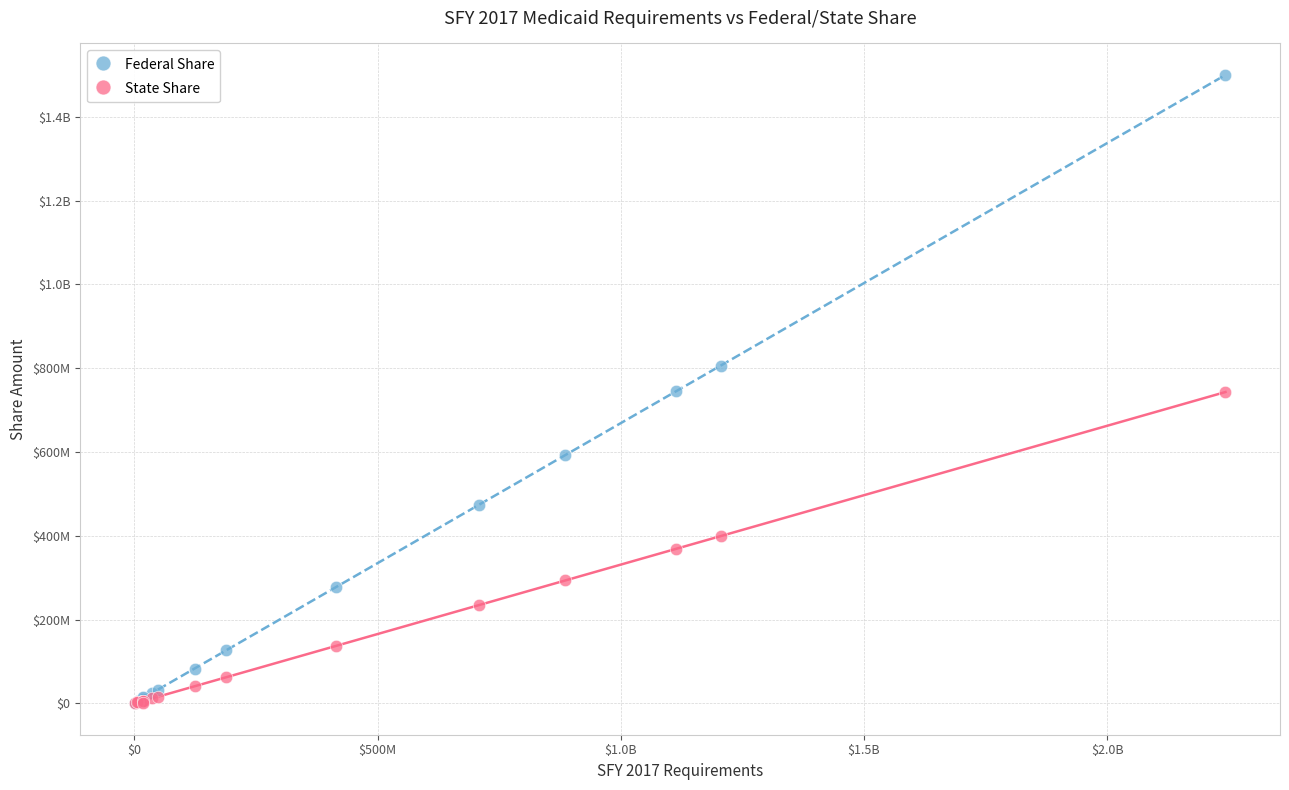

What are all the series names shown in the legend?

Federal Share, State Share